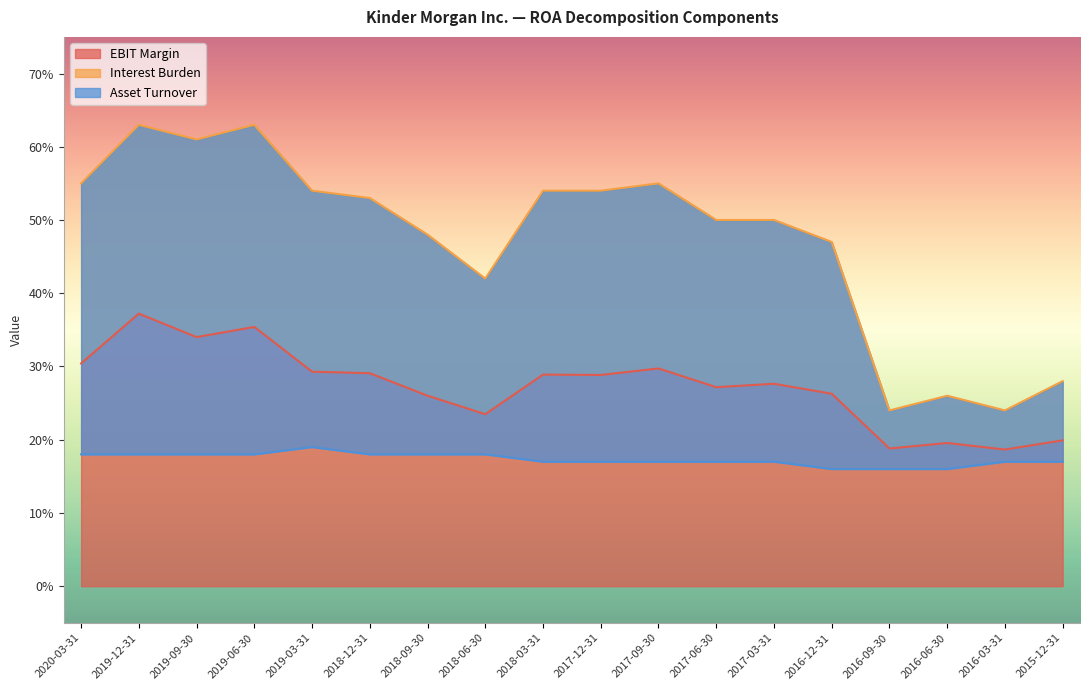

What are all the series names shown in the legend?

EBIT Margin, Interest Burden, Asset Turnover